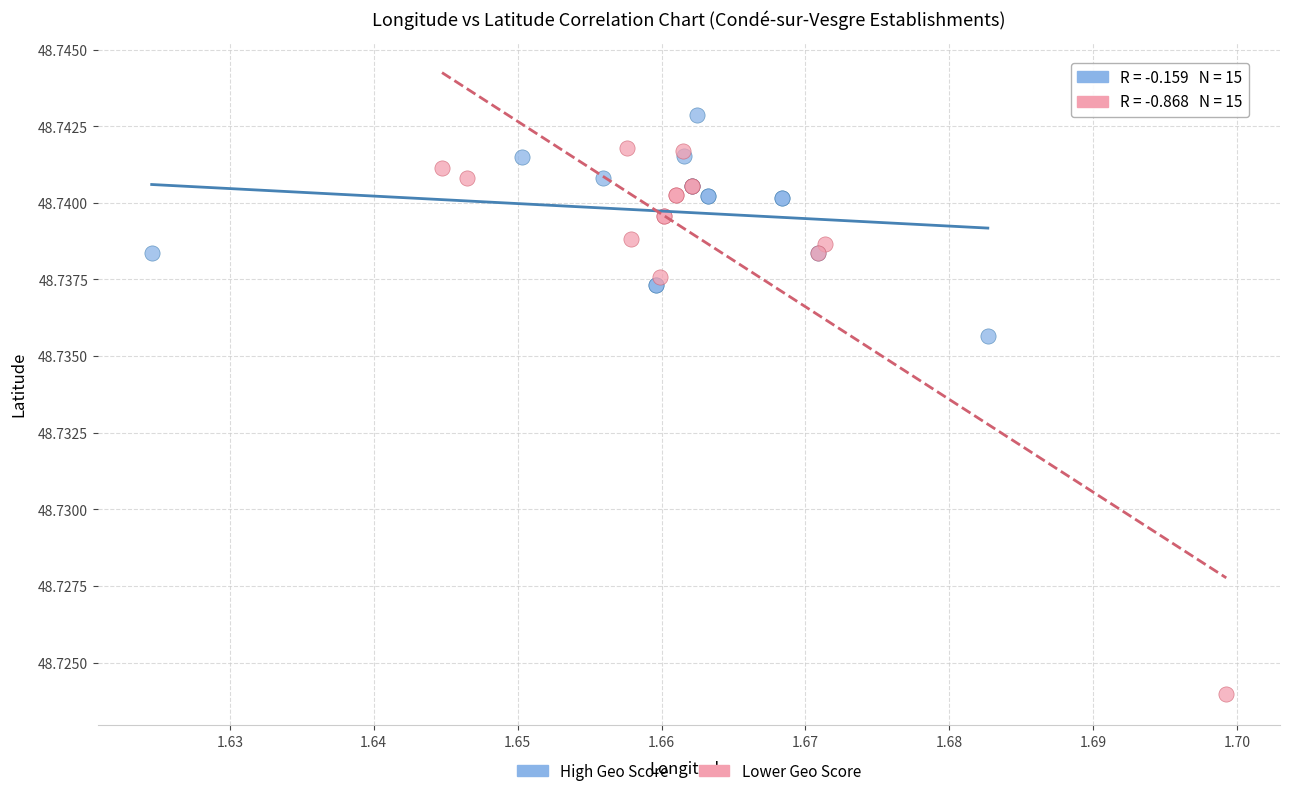

Which series contains the lowest Y value?

Lower Geo Score